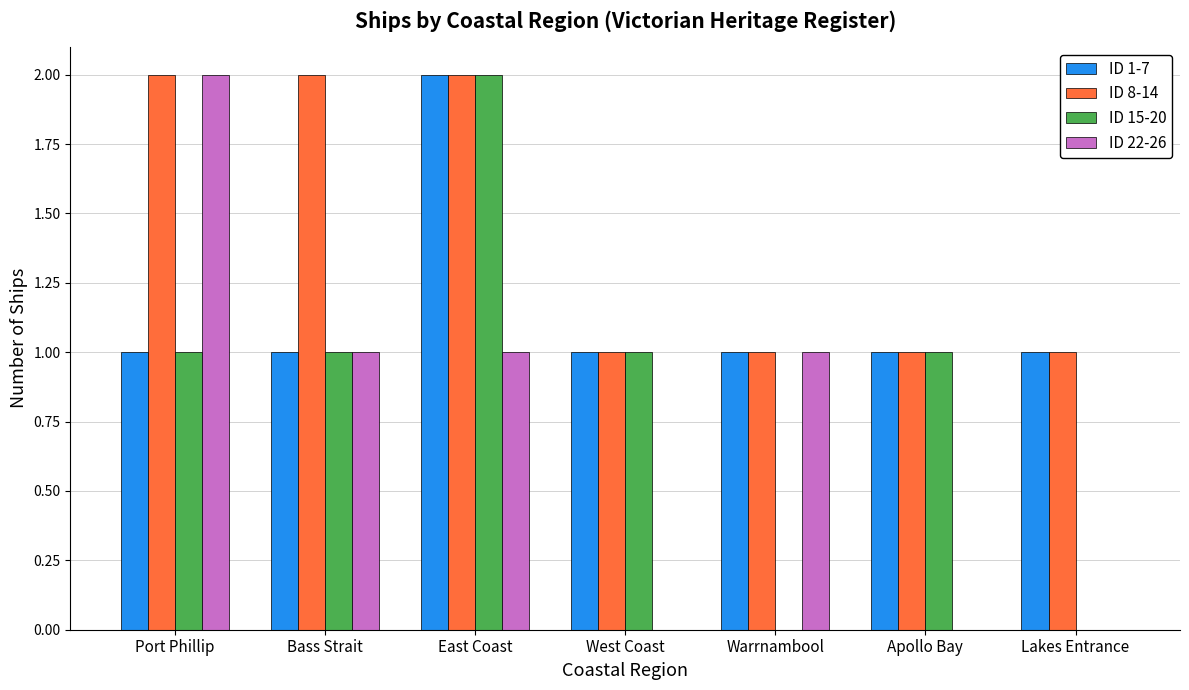

What are all the series names shown in the legend?

ID 1-7, ID 8-14, ID 15-20, ID 22-26